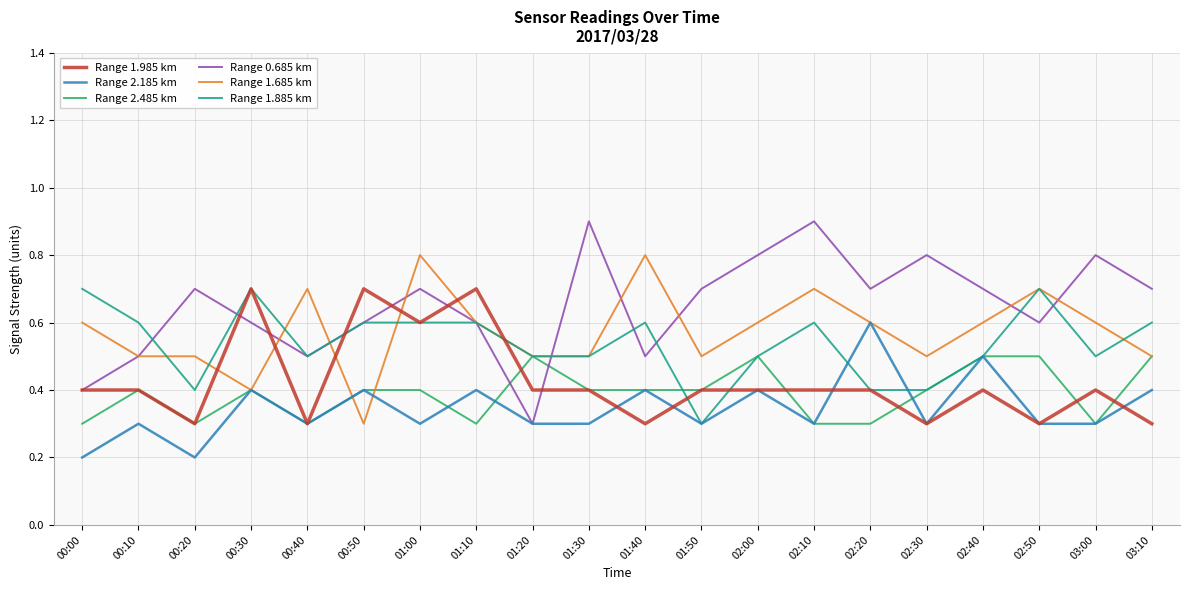

What is the minimum value for Range 1.885 km?

0.3